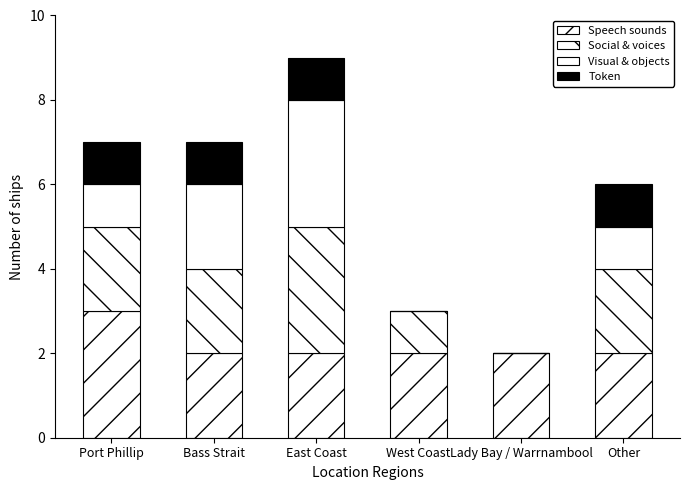

Count the number of categories in the chart.

6